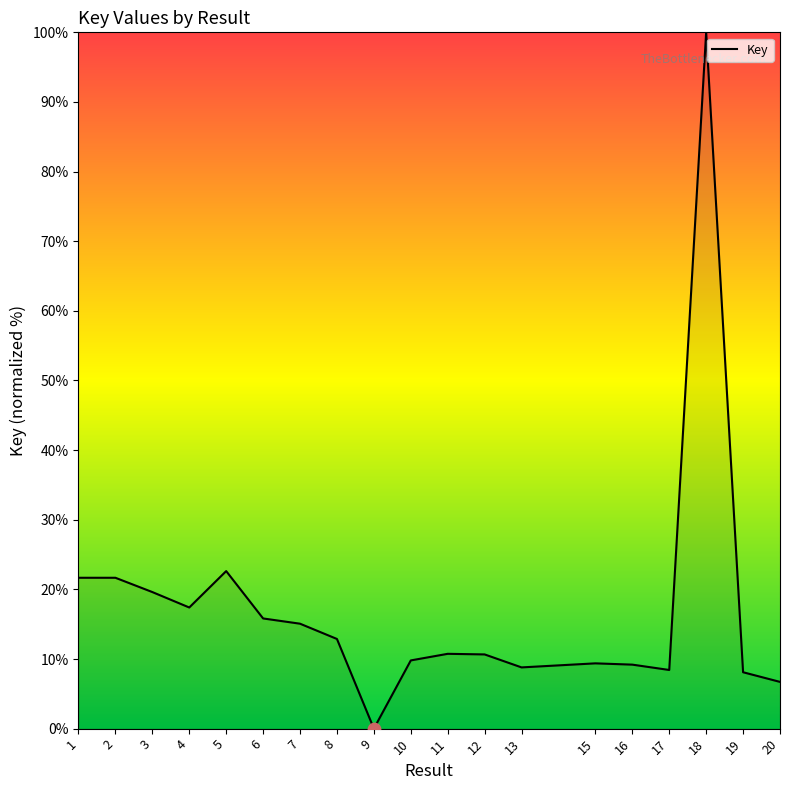

What is the ratio of the value at 1 to the value at 3?

1.1